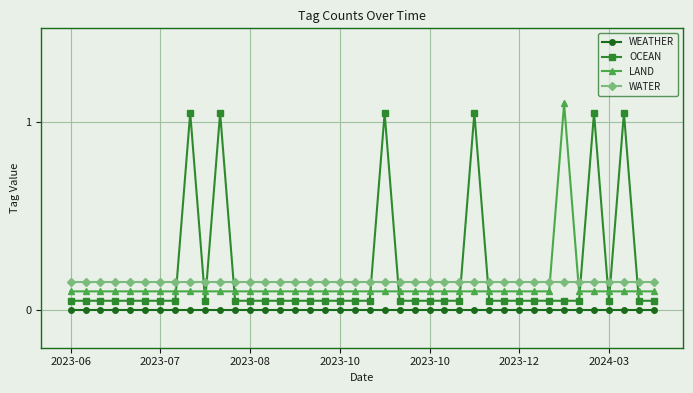

What is the sum of all LAND values?

5.0